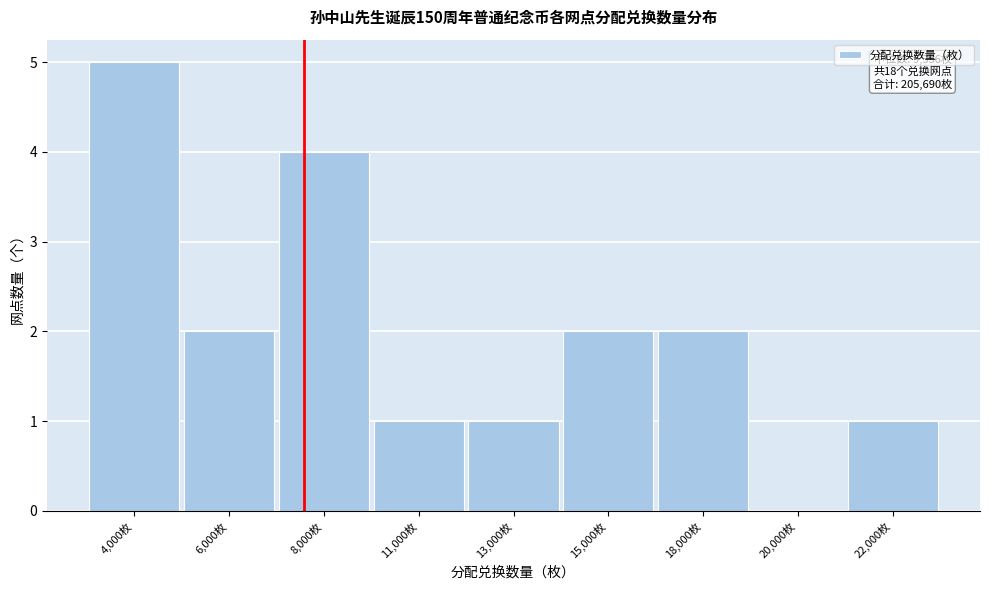

Reading right to left, what are all the values shown in this chart?

22,000枚=1	20,000枚=0	18,000枚=2	15,000枚=2	13,000枚=1	11,000枚=1	8,000枚=4	6,000枚=2	4,000枚=5